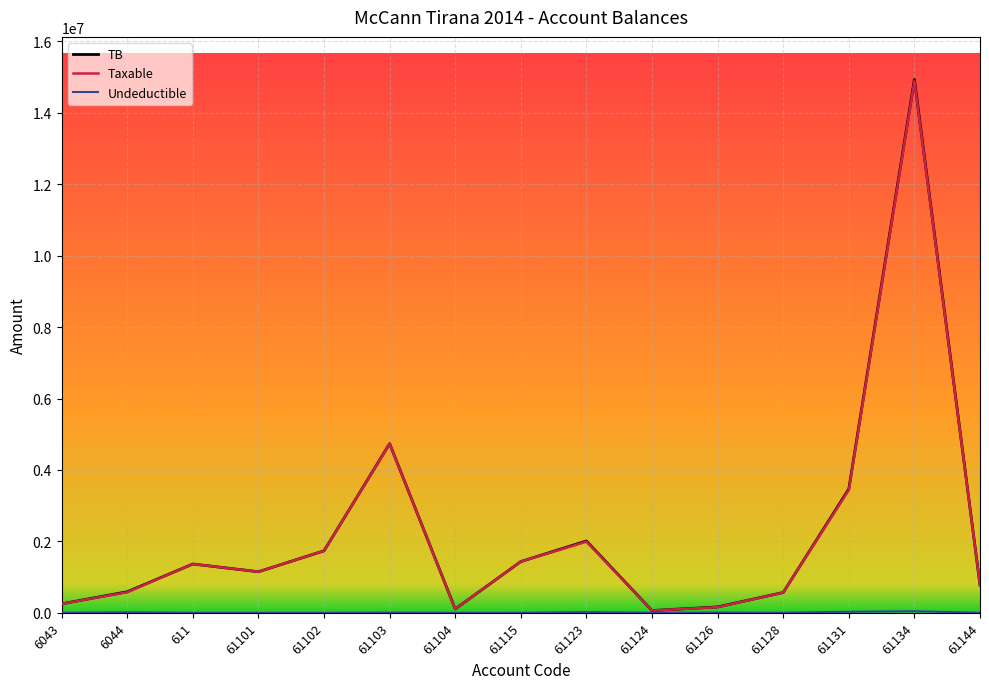

Is the value of Taxable at 61131 greater than the value of TB at 61115?

Yes